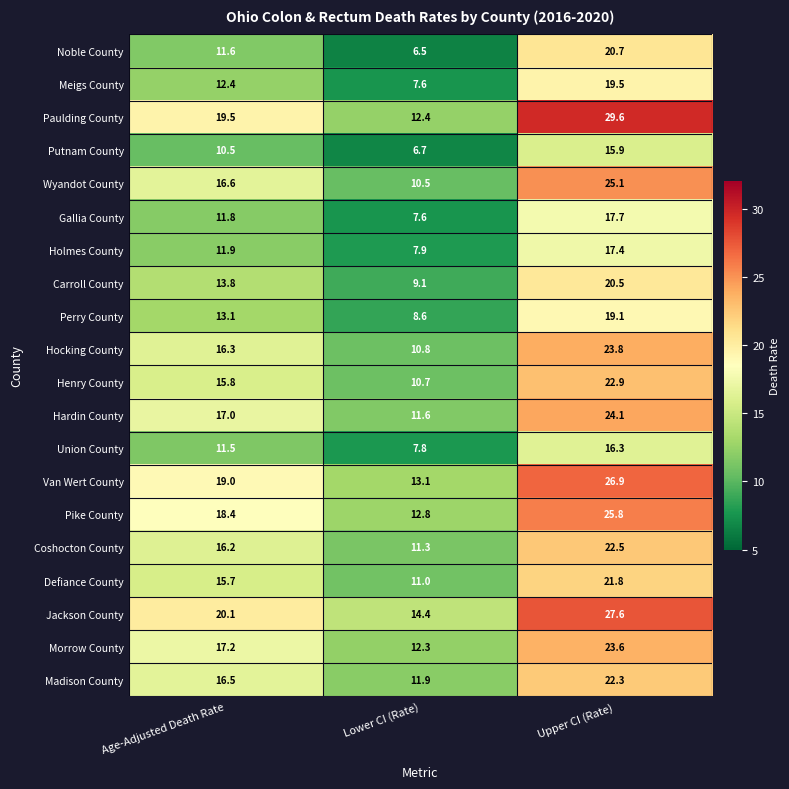

At which category is the sum across all series the highest?

Upper CI (Rate)